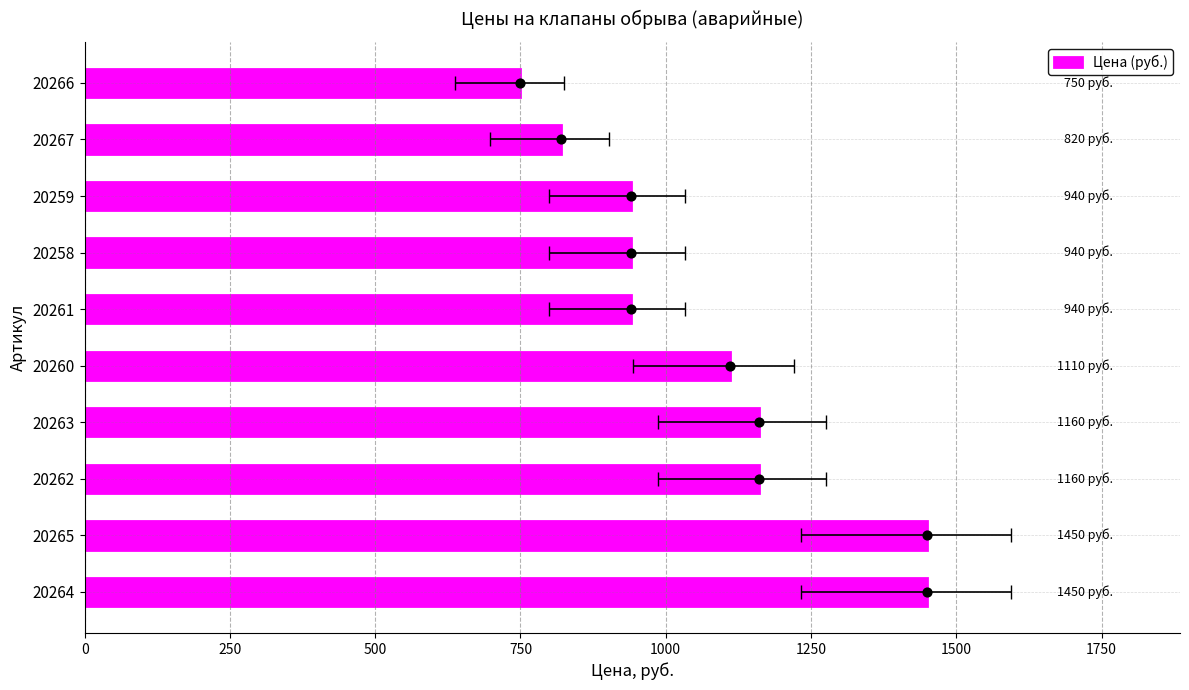

What is the change in value from 20265 to 20259?

-510